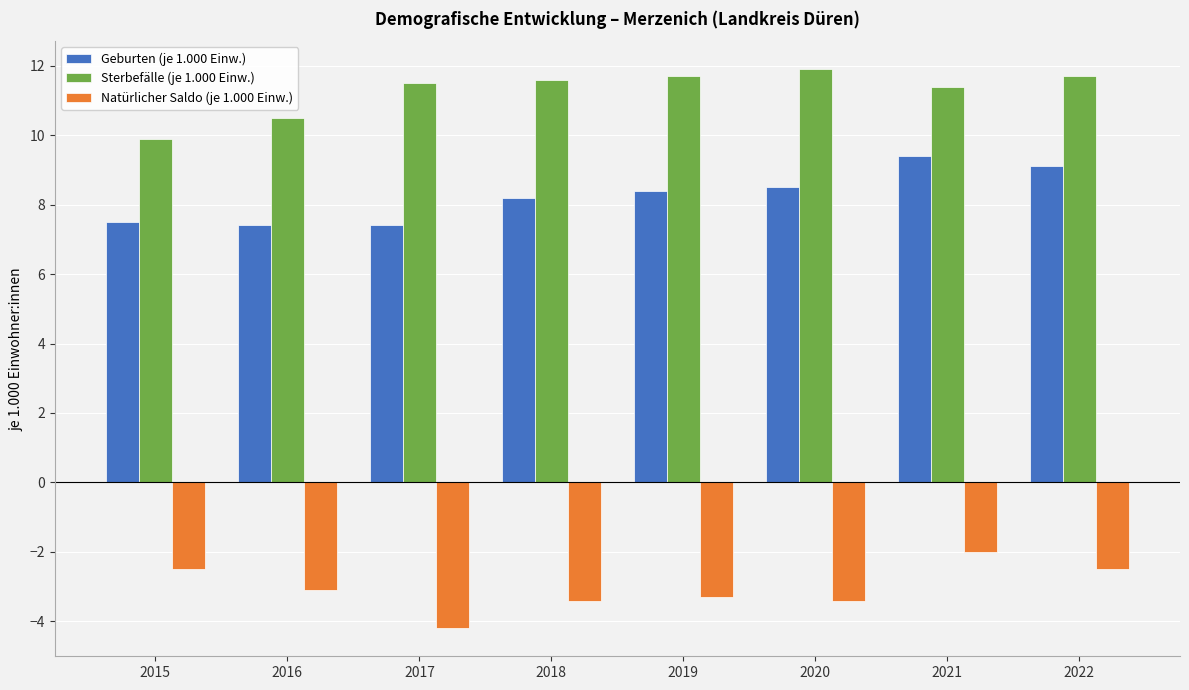

What is the sum of all Geburten (je 1.000 Einw.) values?

65.9